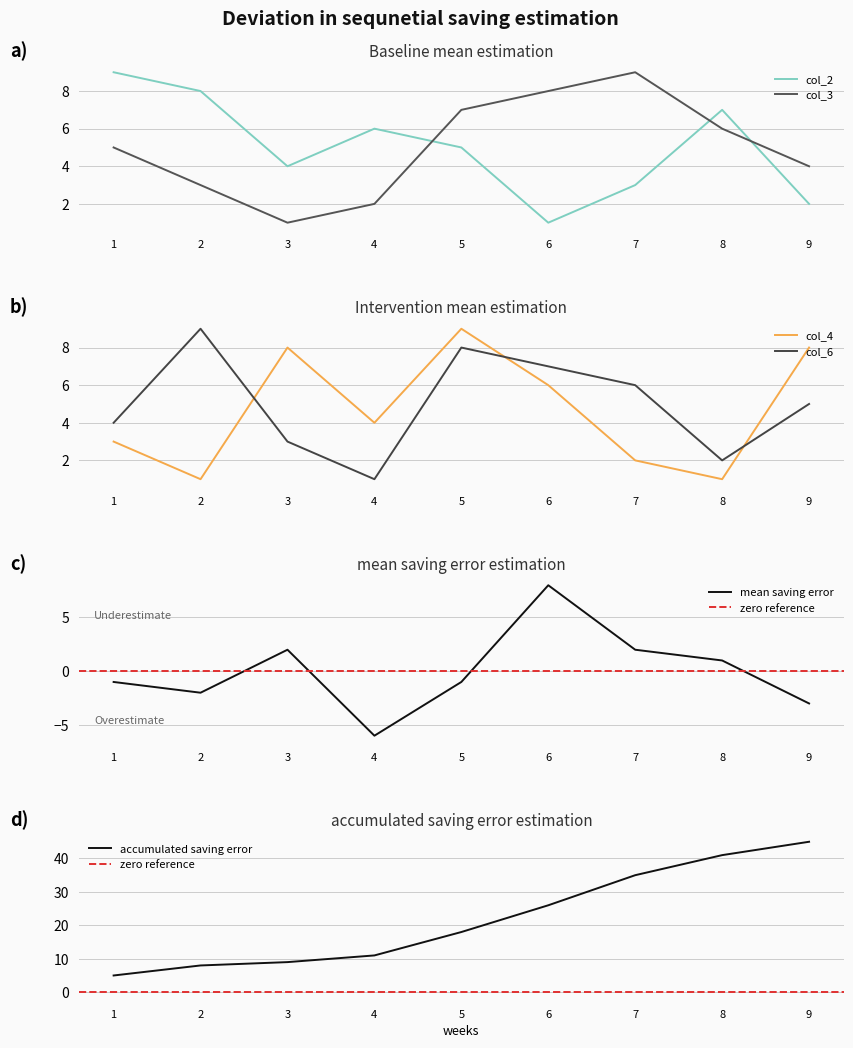

True or false: col_2 and col_3 cross at least once.

True